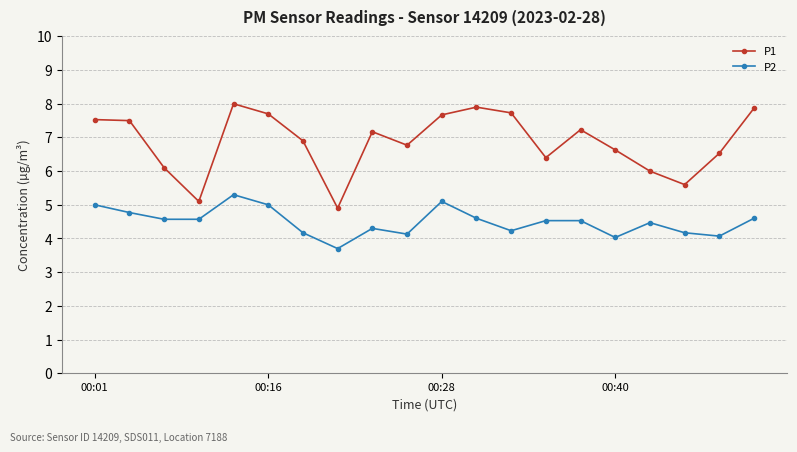

What is the sum of all P2 values?

89.8